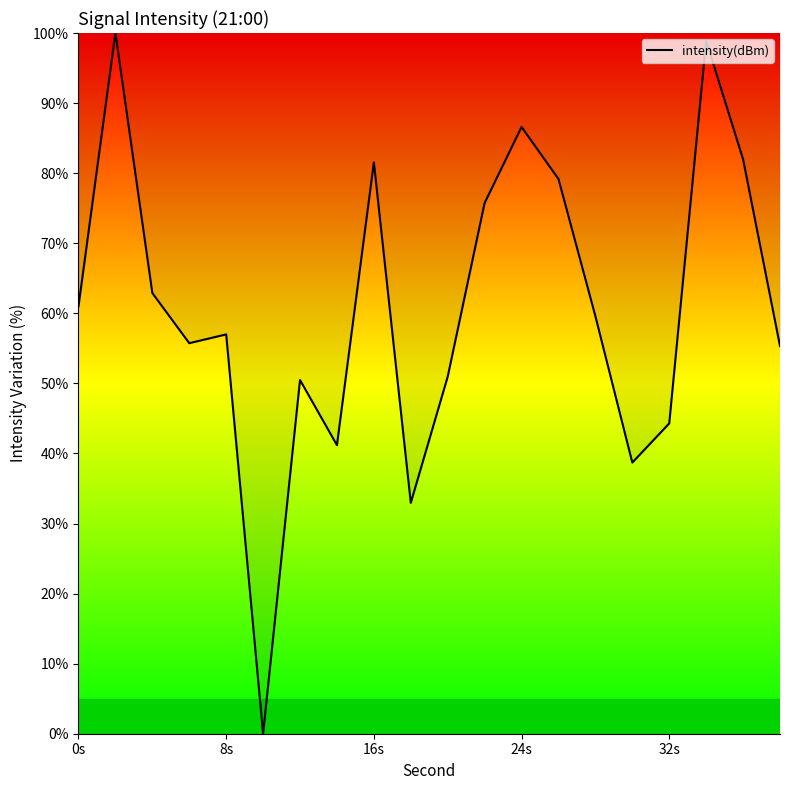

Reading left to right, what are all the values shown in this chart?

61.0	100.0	62.9	55.7	57.0	0.0	50.5	41.2	81.5	33.0	51.0	75.7	86.6	79.2	59.6	38.7	44.3	98.9	82.0	55.3